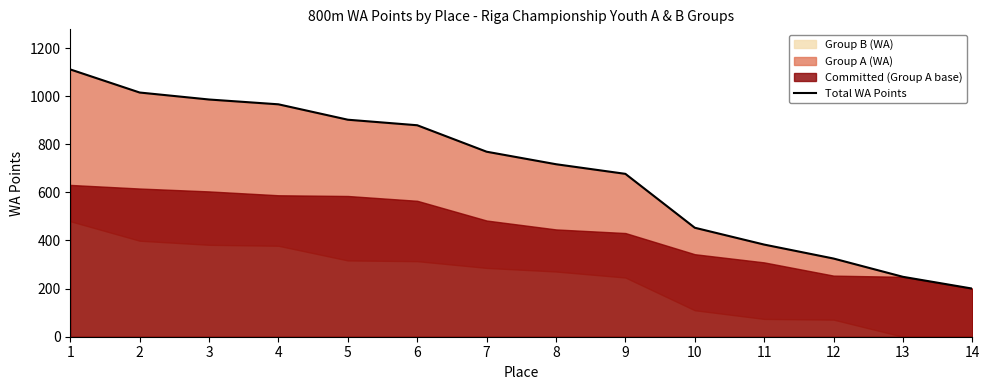

What is the greatest value displayed?

1111